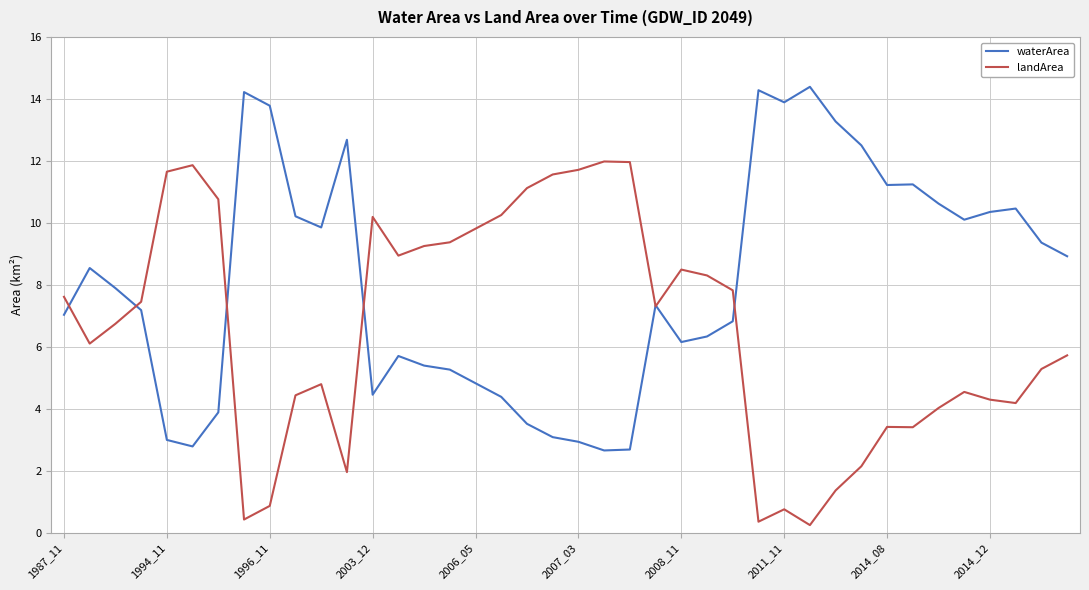

At how many categories does at least one series exceed 11?

17